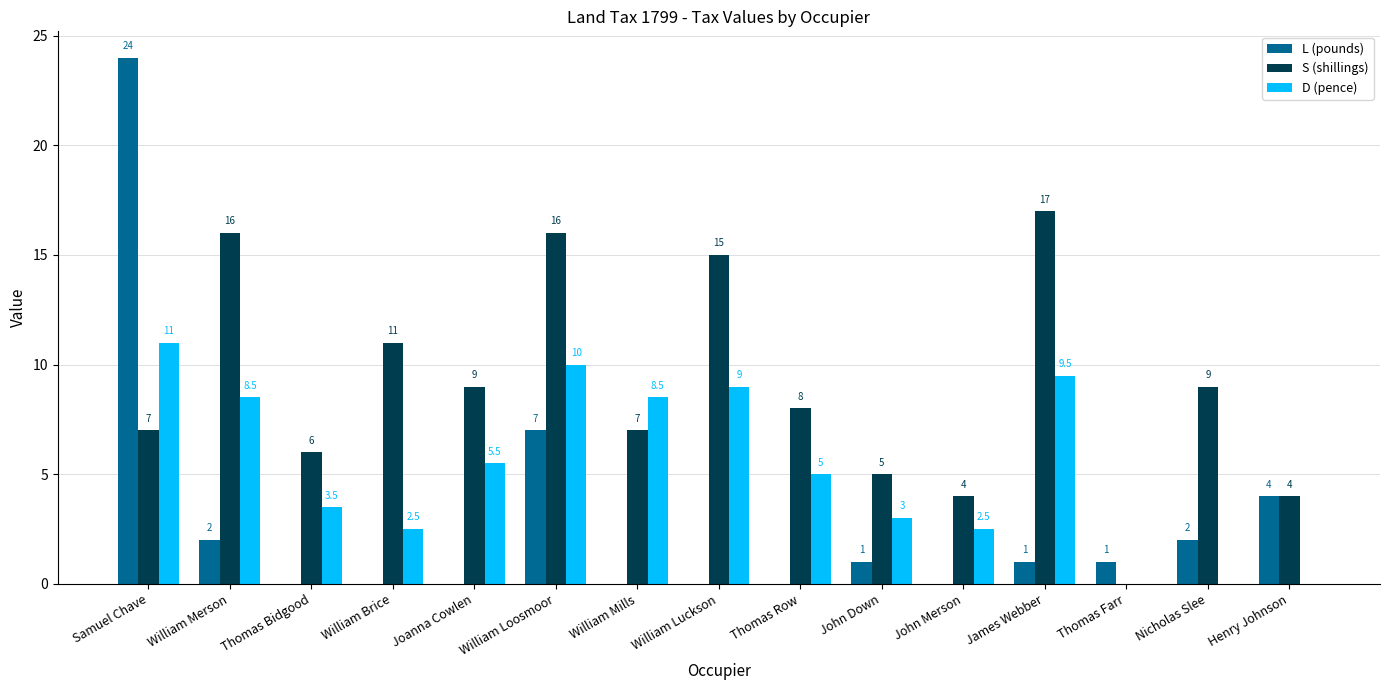

What is the greatest value displayed?

24.0